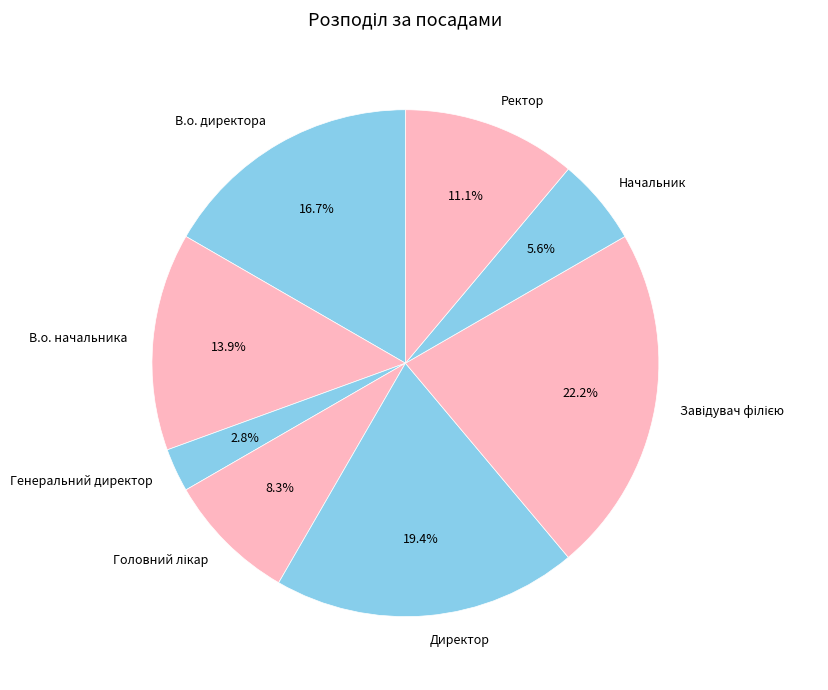

Does Директор represent more than half of the total?

No